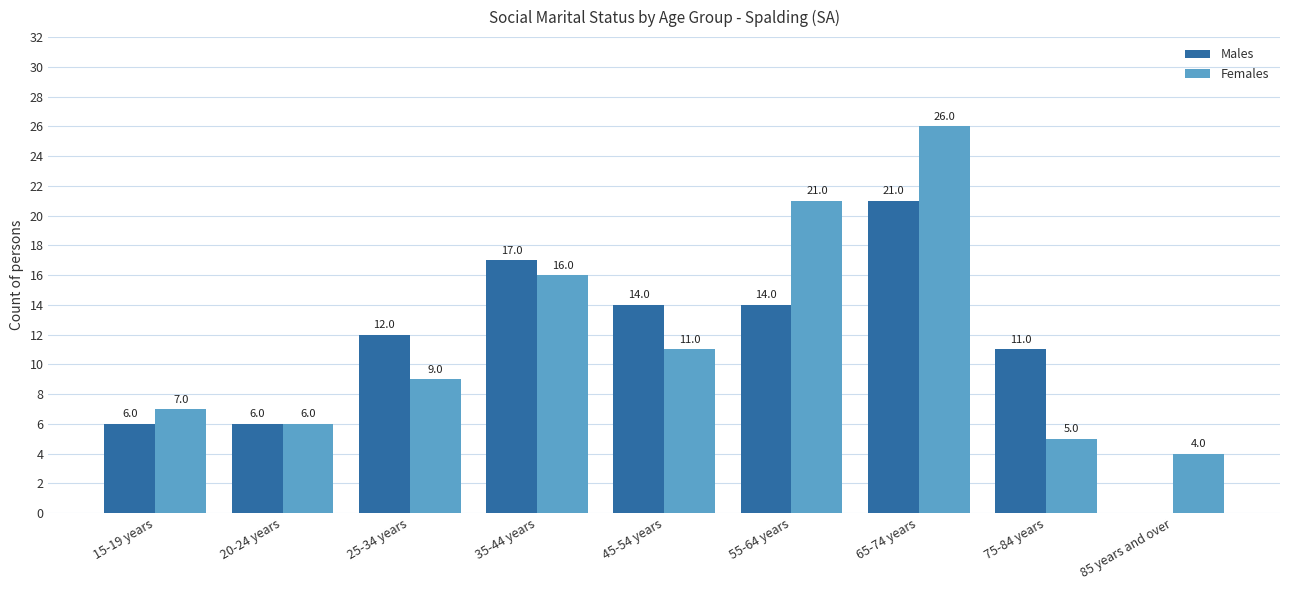

The value of Males at 45-54 years is 14. True or false?

True